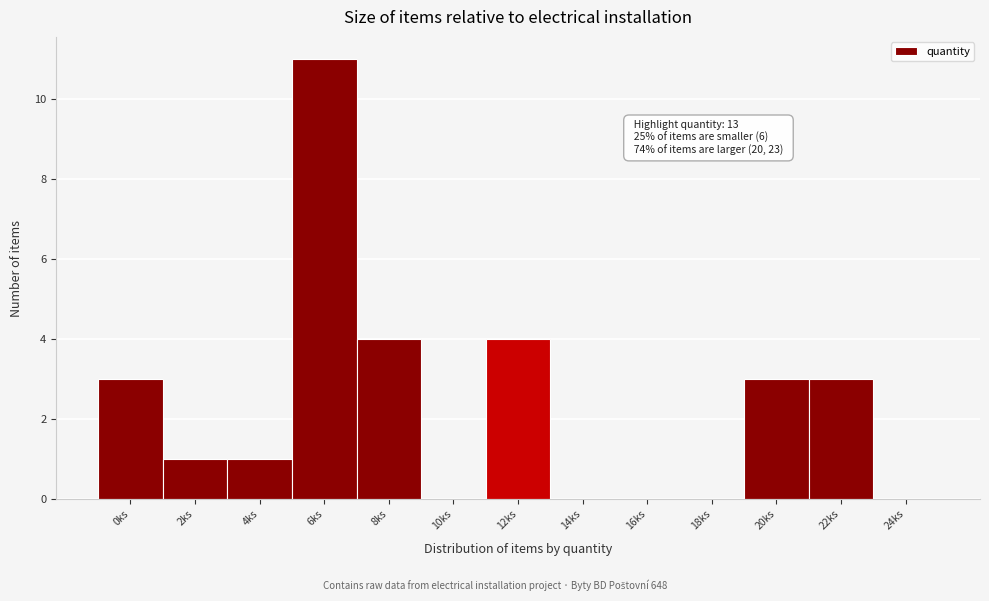

Reading right to left, list all the values displayed in this chart.

24ks=0	22ks=3	20ks=3	18ks=0	16ks=0	14ks=0	12ks=4	10ks=0	8ks=4	6ks=11	4ks=1	2ks=1	0ks=3